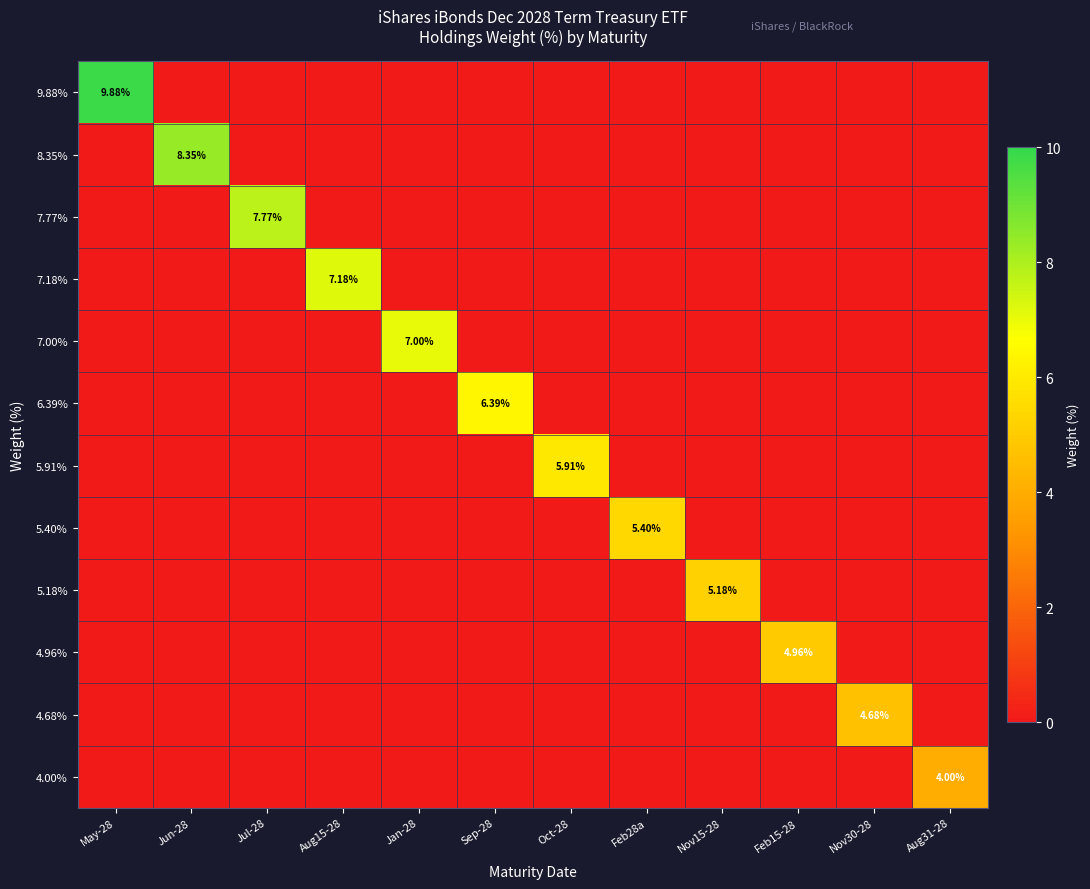

Which series changed the most between Jun-28 and Jan-28?

8.35%